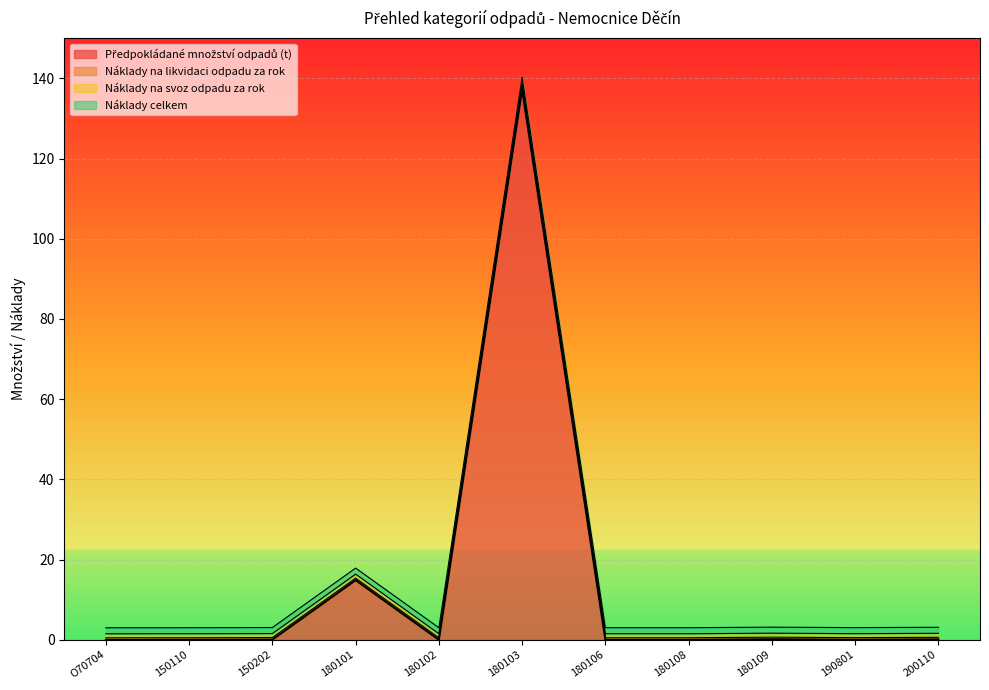

What is the label of the 6th point from the left?

180103